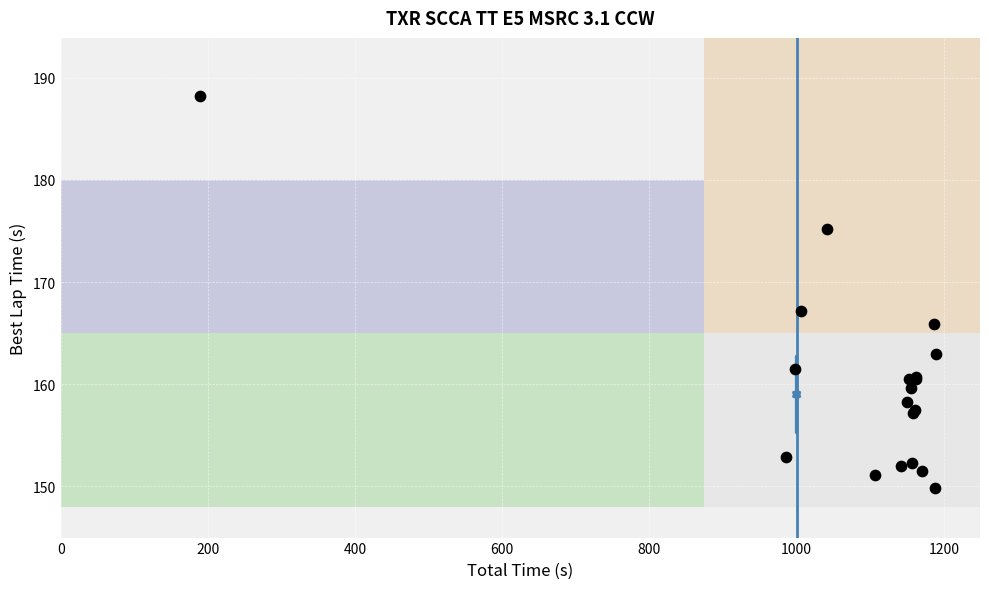

What Y value in the scatter plot is closest to 169?

167.2